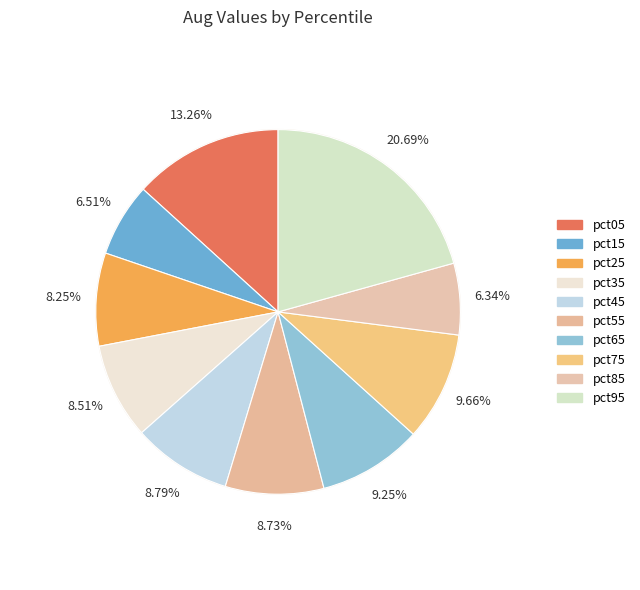

Is it true that pct45 is 14% of the pie?

False